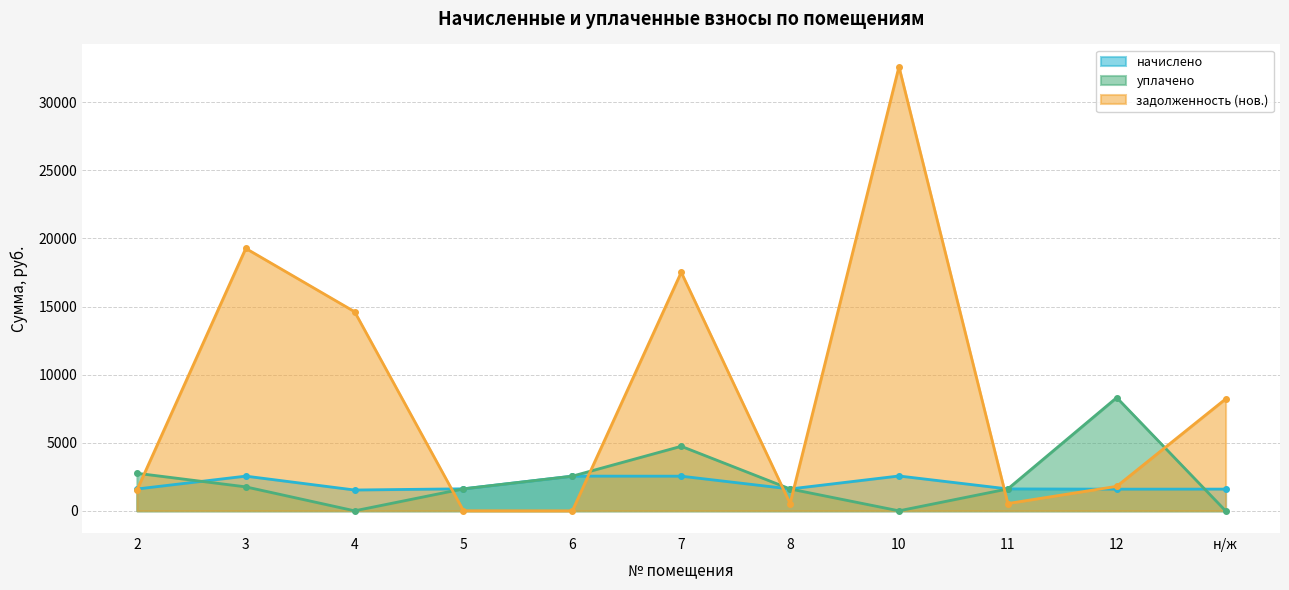

Does the chart have visible grid lines?

Yes